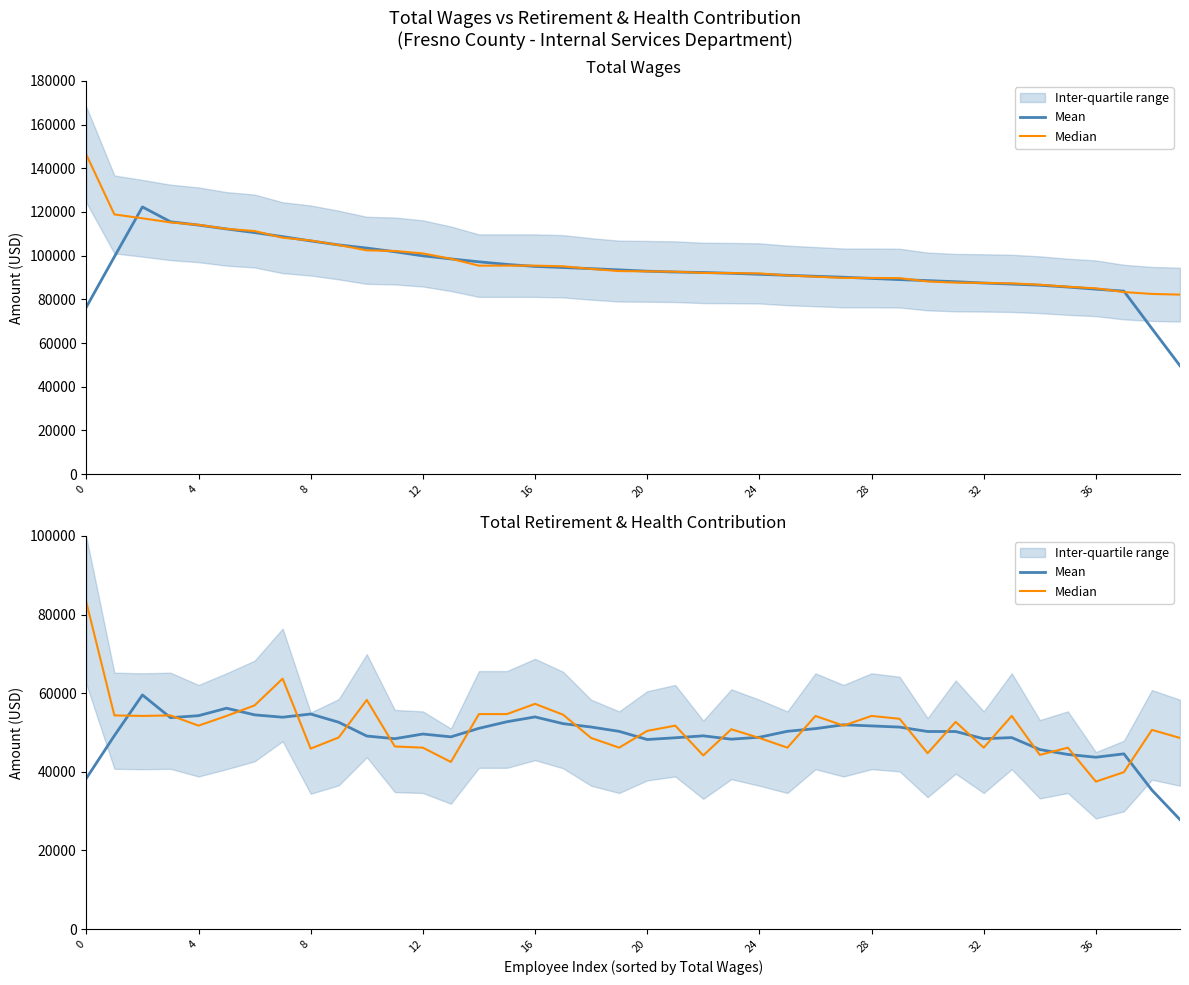

Where is the first local minimum for Median?

8